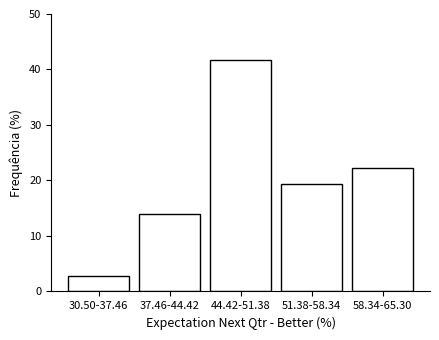

Reading left to right, transcribe all the data shown in this chart.

30.50-37.46=2.8	37.46-44.42=13.9	44.42-51.38=41.7	51.38-58.34=19.4	58.34-65.30=22.2